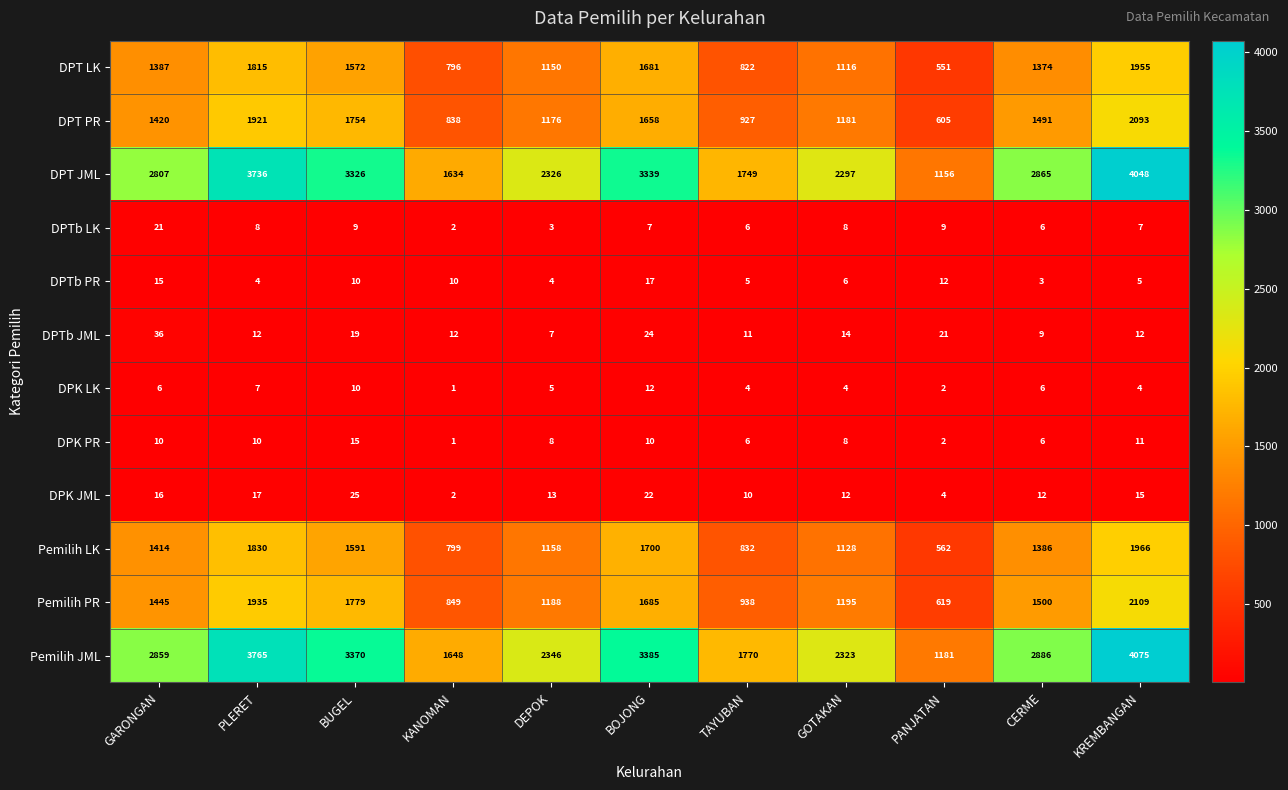

What is the spread (max minus min) of values at DEPOK?

2343